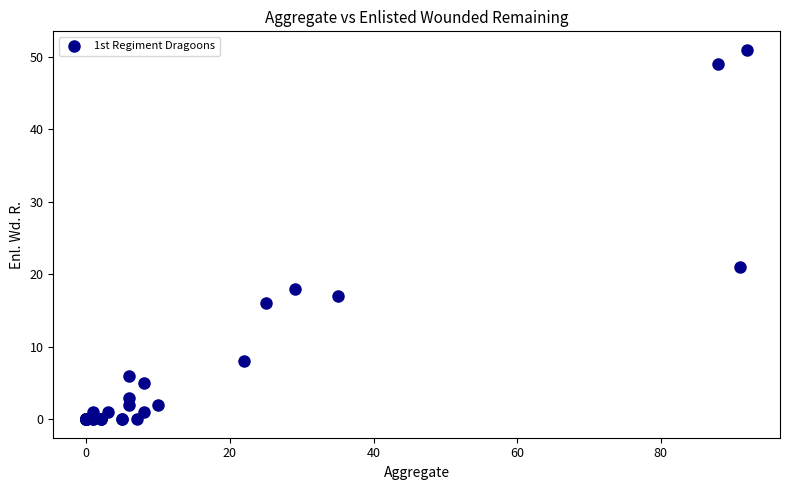

What Y value in the scatter plot is closest to 25?

21